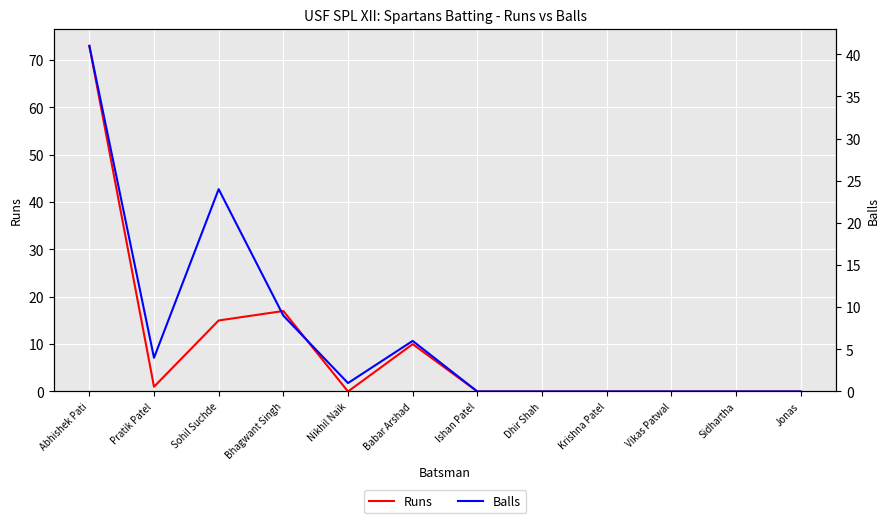

List the series in order of their overall mean, highest first.

Runs, Balls